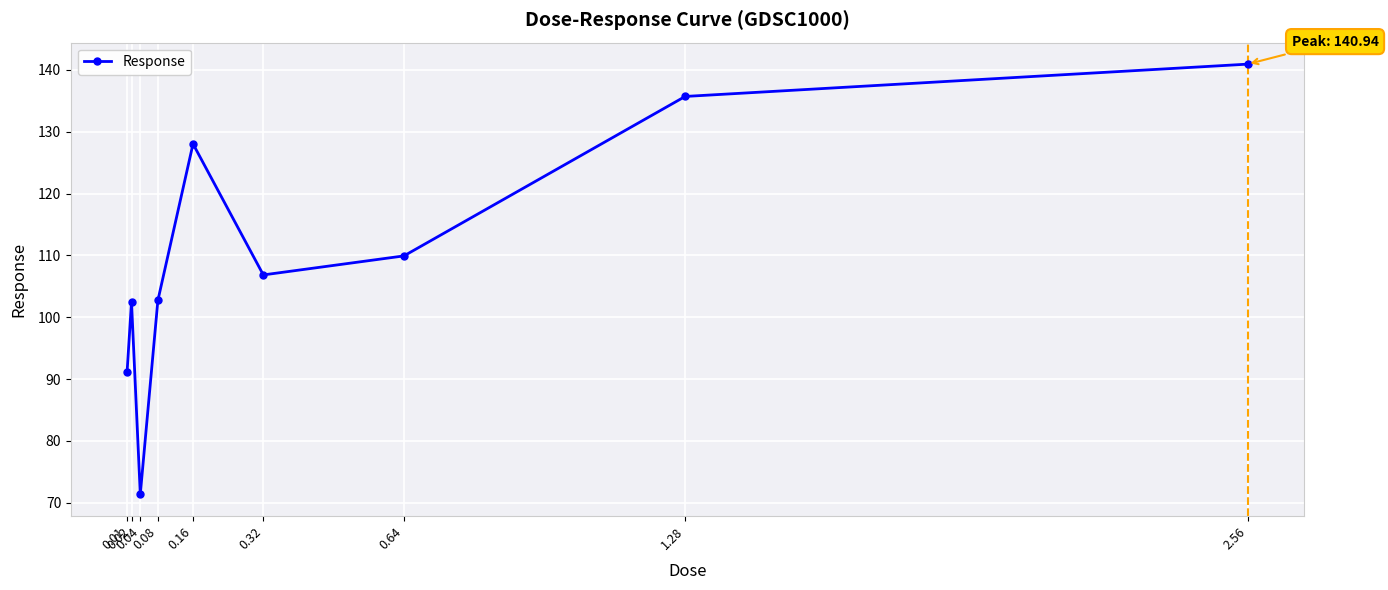

How many values are below 106?

4